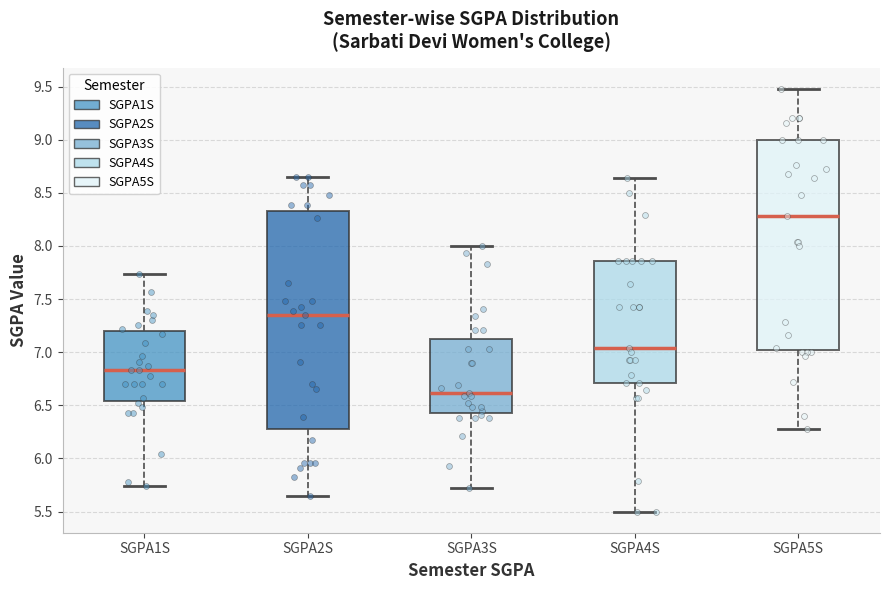

Reading left to right, transcribe this box plot: for each box, give where its median line is, the range the box spans, and where its two whiskers end, as read against the y-axis. The values are not printed on the chart, so give them approximately, as read against the axis.

SGPA1S: median 6.85, box 6.55 to 7.20, whiskers 5.75 to 7.75
SGPA2S: median 7.35, box 6.30 to 8.35, whiskers 5.65 to 8.65
SGPA3S: median 6.60, box 6.45 to 7.10, whiskers 5.70 to 8.00
SGPA4S: median 7.05, box 6.70 to 7.85, whiskers 5.50 to 8.65
SGPA5S: median 8.30, box 7.00 to 9.00, whiskers 6.30 to 9.50